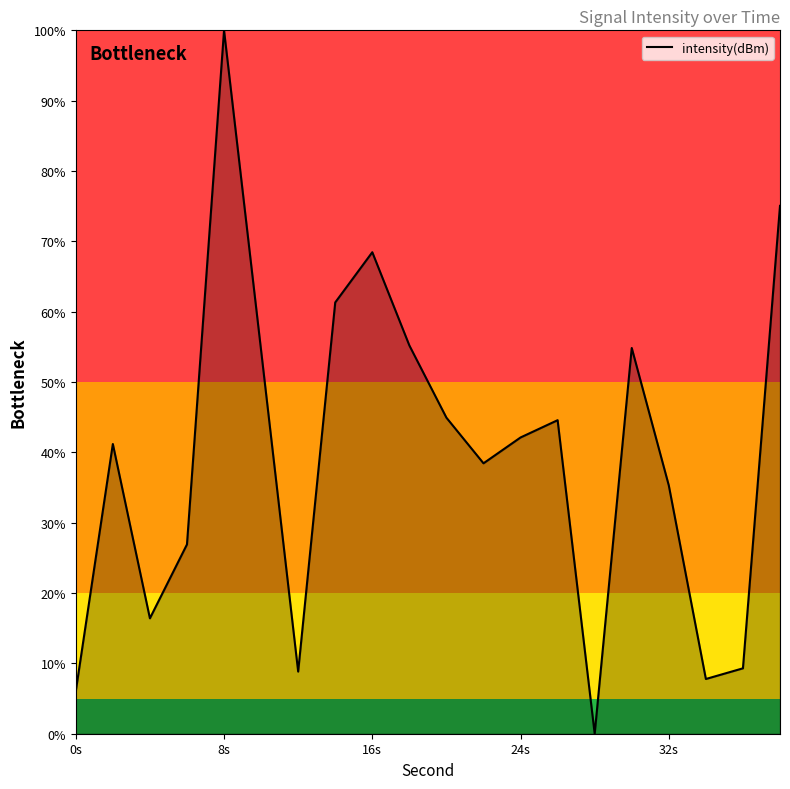

What is the maximum value shown in the chart?

100.0